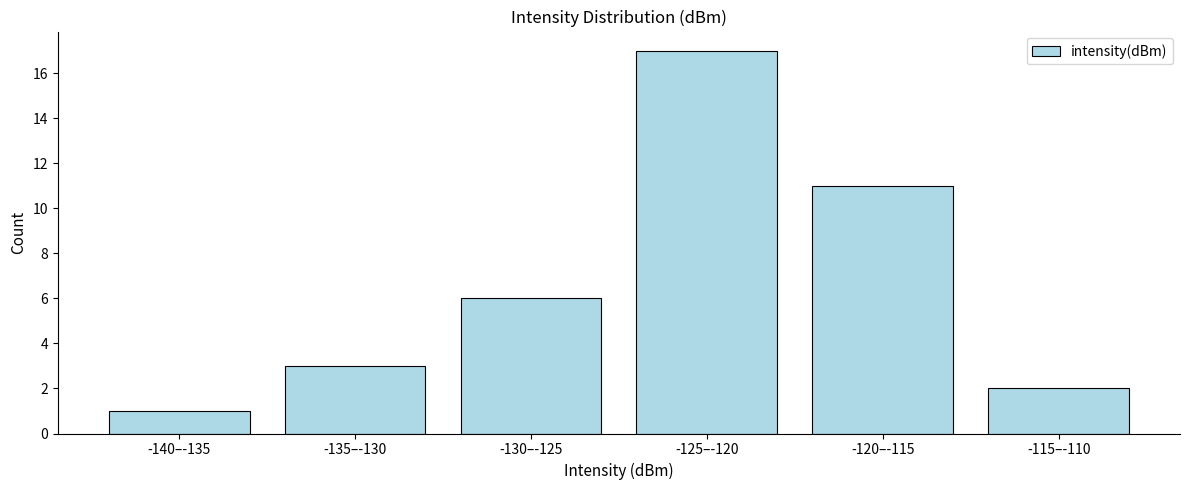

Reading left to right, extract all data points from this chart.

-140–-135=1	-135–-130=3	-130–-125=6	-125–-120=17	-120–-115=11	-115–-110=2